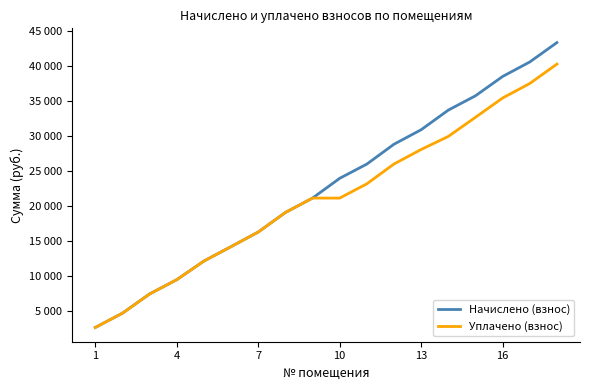

List the series in order of their overall mean, highest first.

Начислено (взнос), Уплачено (взнос)